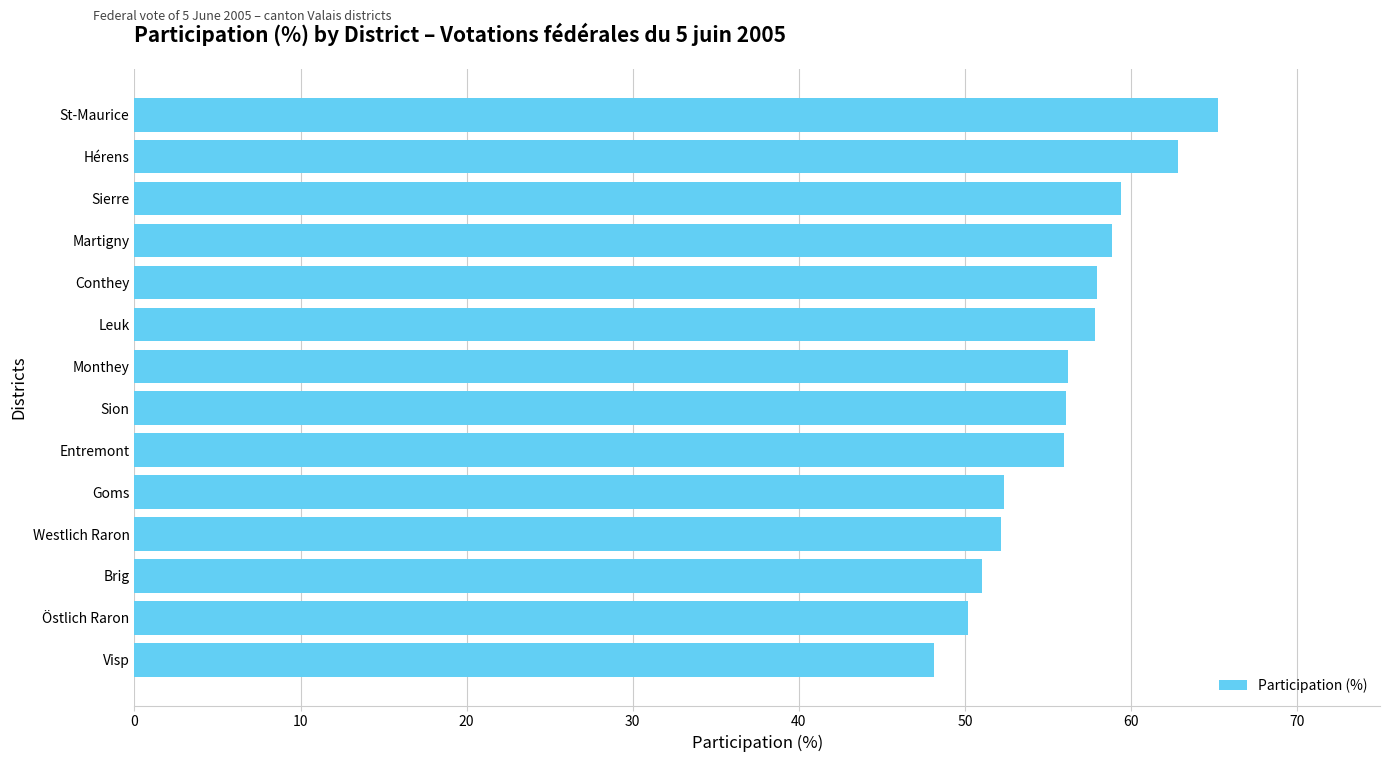

Are the bars grouped side by side (vs. stacked)?

No